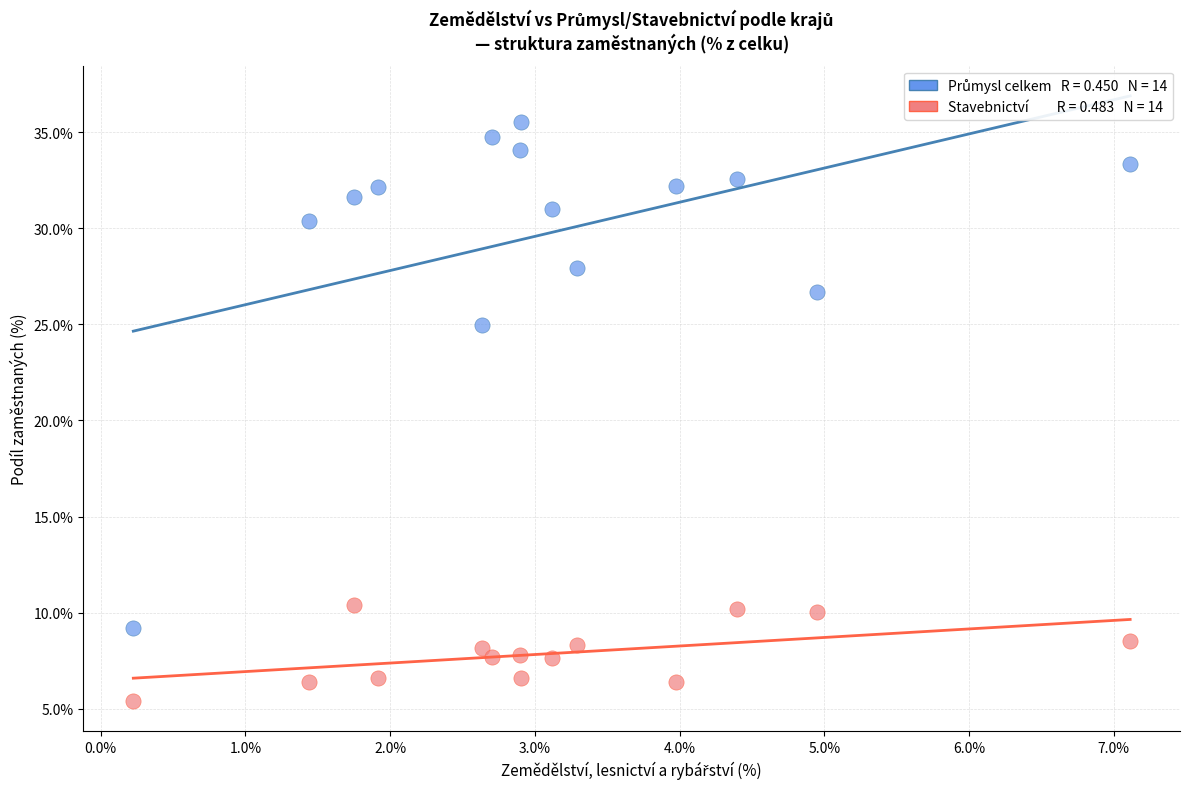

Across all data points, what is the range of X values (max minus min)?

6.9